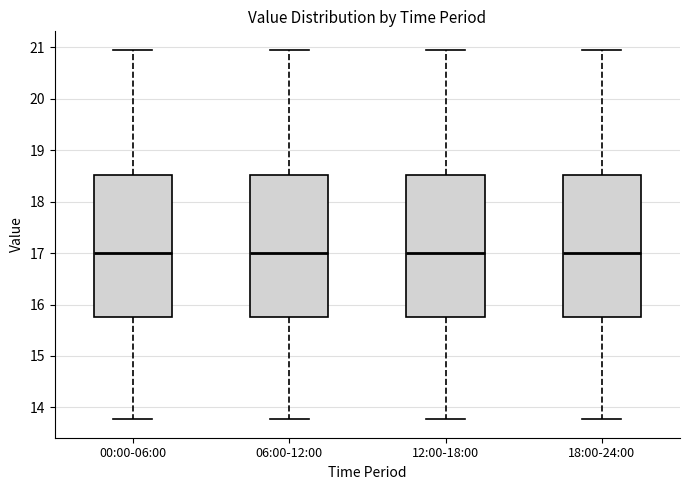

Where does the median line of the box for 18:00-24:00 sit on the y-axis? The values are not printed on the chart, so give them approximately, as read against the axis.

17.0